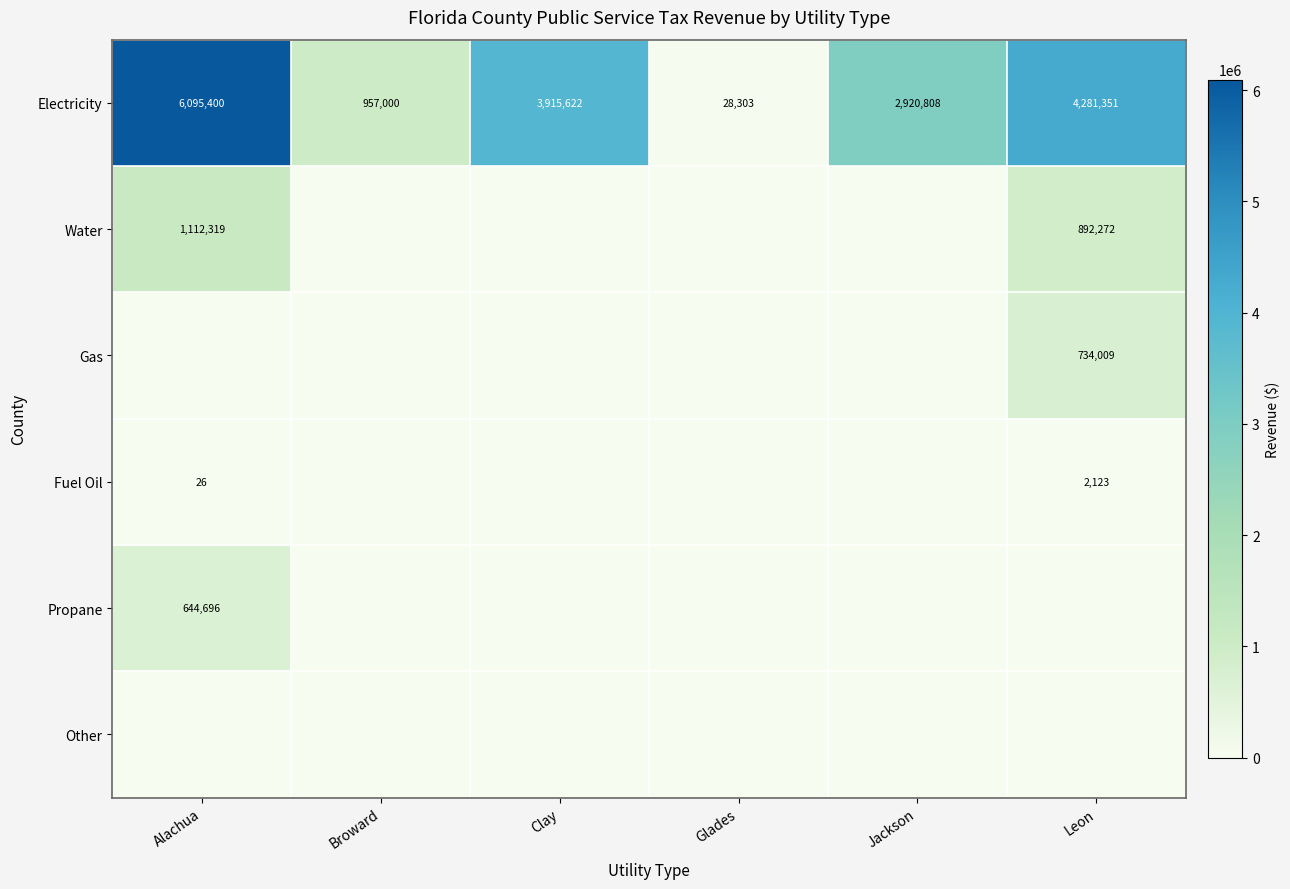

True or false: Water has a value of 1402697 at Leon.

False